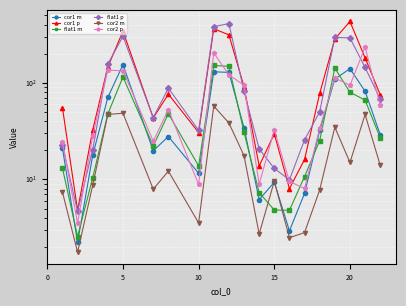

Is the value of flat1 m at 0 greater than the value of cor1 m at 19?

No